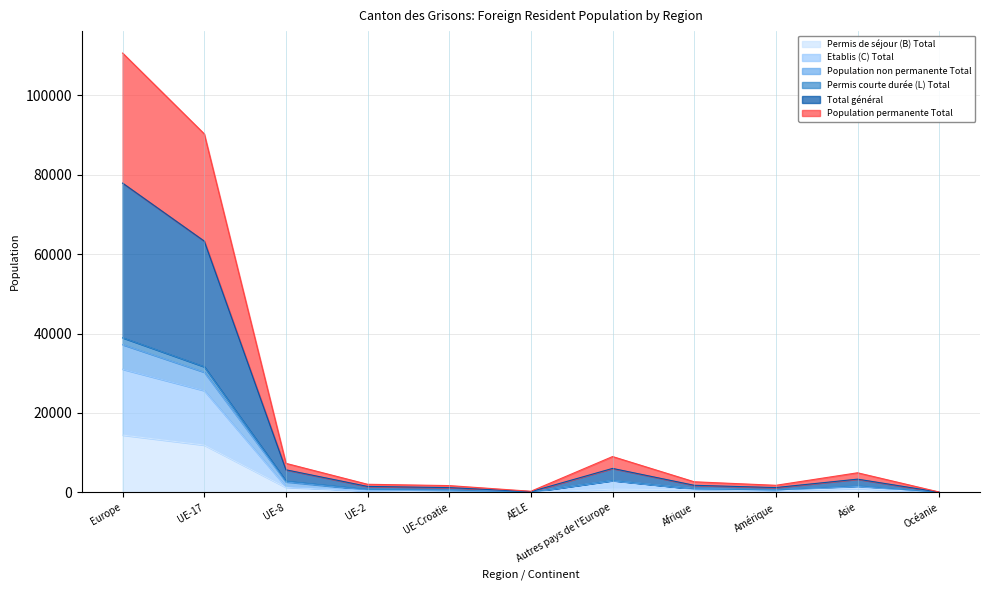

What value does the Population permanente Total series have at Océanie, to the nearest 100?

100